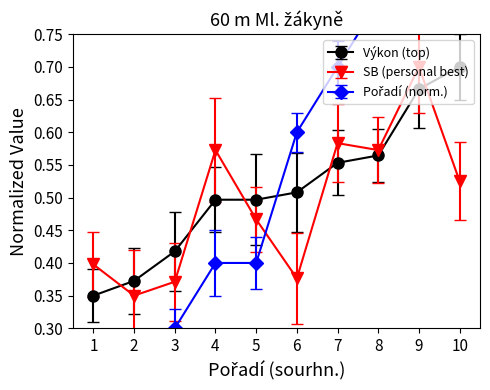

What is the sum of the Pořadí (sourhn.) scaled values at 2 and 4?

0.6